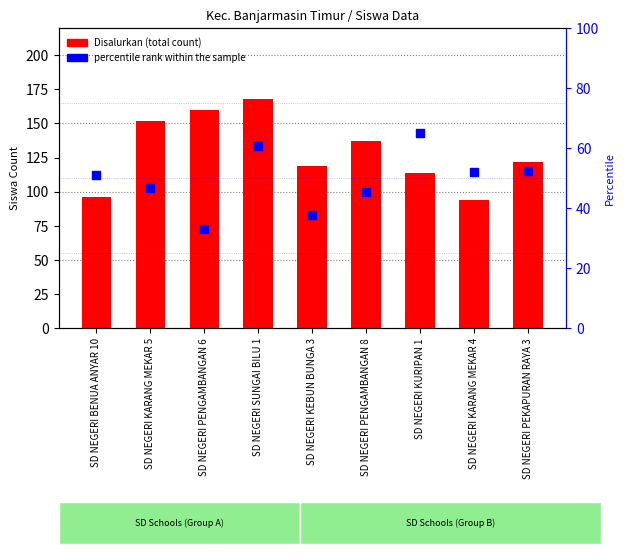

Which series has the widest spread of Y values?

Disalurkan (total count)